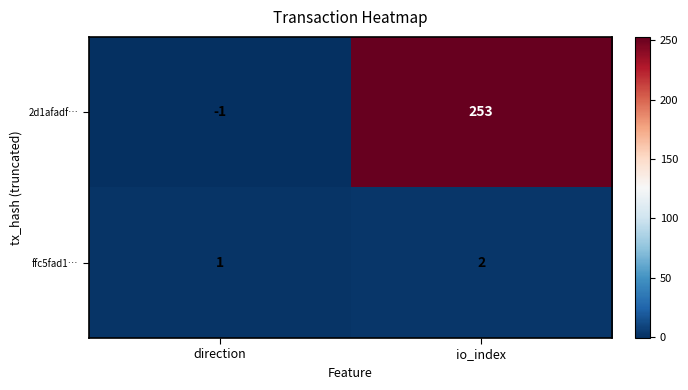

Reading right to left, what are all the values shown in this chart?

2d1afadf…: 253	-1
ffc5fad1…: 2	1